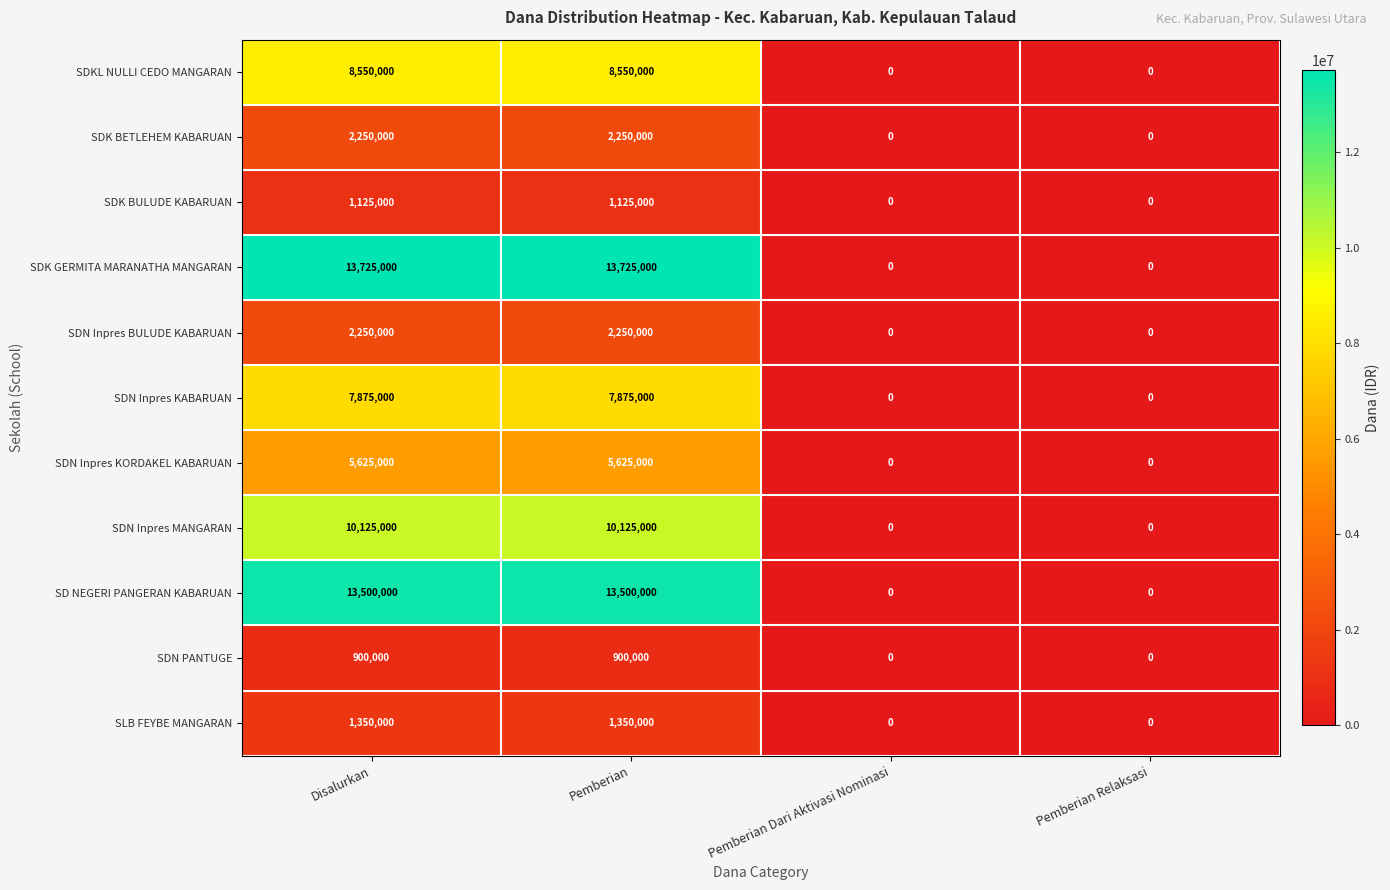

What is the highest value of the SDKL NULLI CEDO MANGARAN series?

8550000